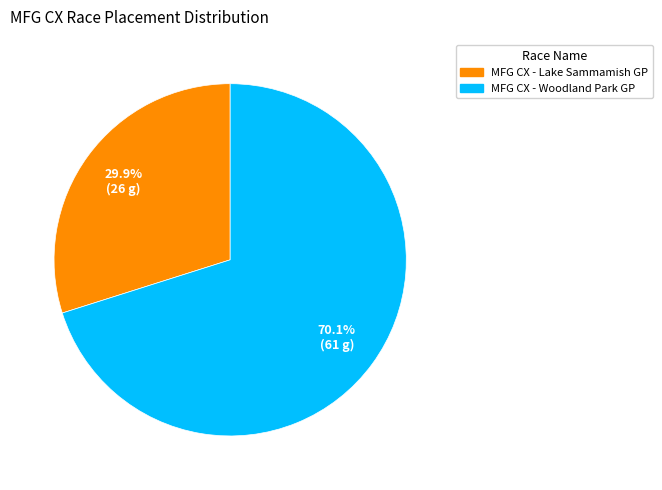

Rank the categories by value from lowest to highest.

MFG CX - Lake Sammamish GP, MFG CX - Woodland Park GP